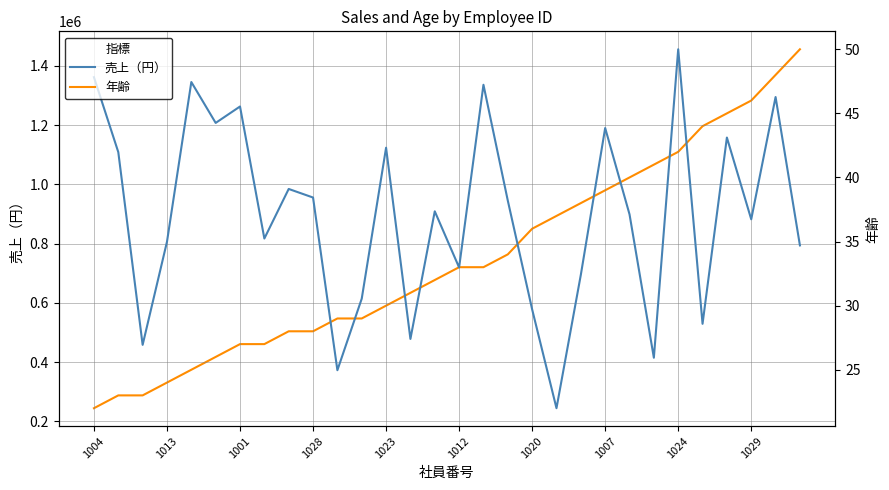

Which series has the largest range (max minus min)?

売上（円）